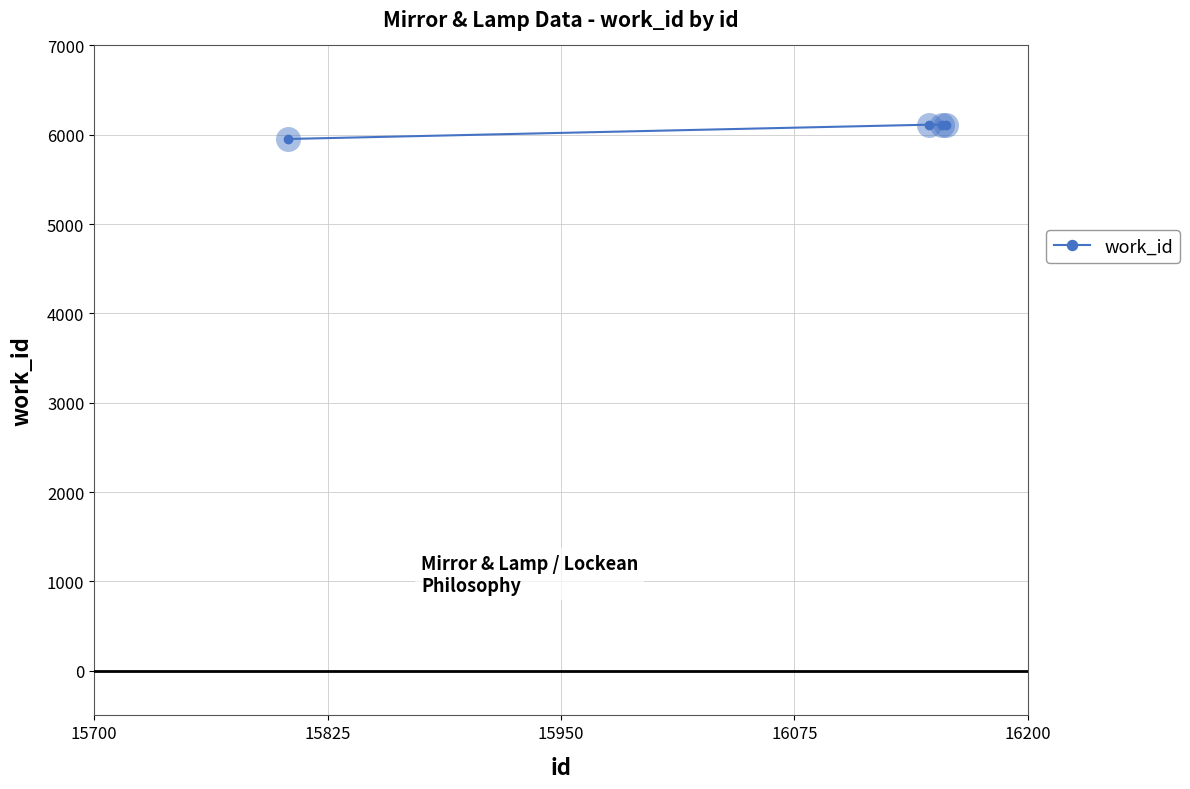

Reading right to left, what are all the values shown in this chart?

6113	6113	6113	5953